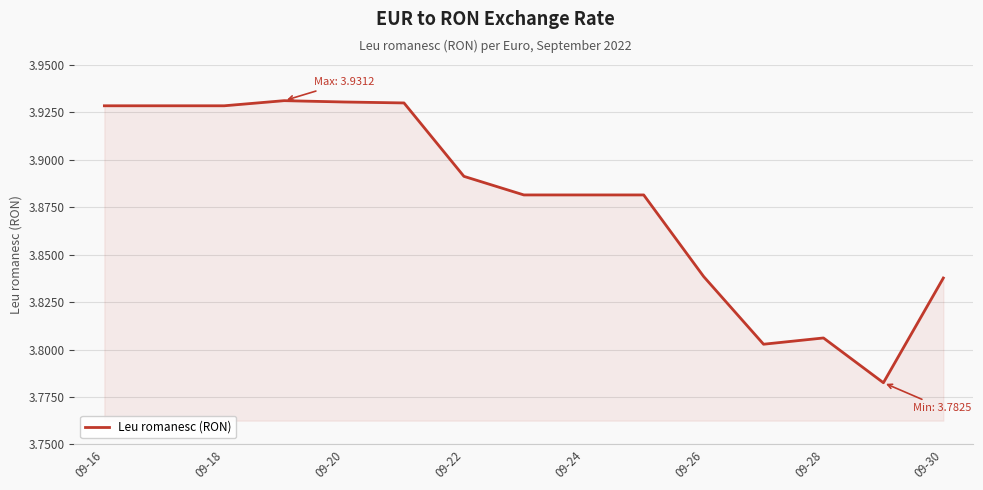

How many categories are shown in the chart?

15